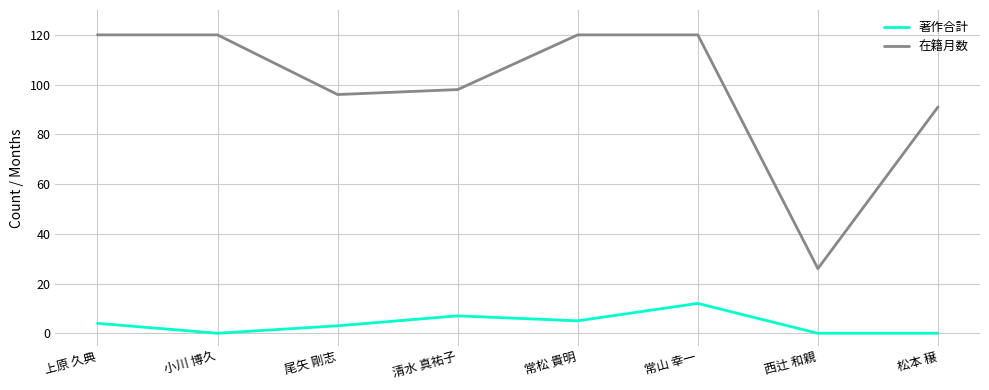

At which category does 著作合計 reach its first local valley?

小川 博久